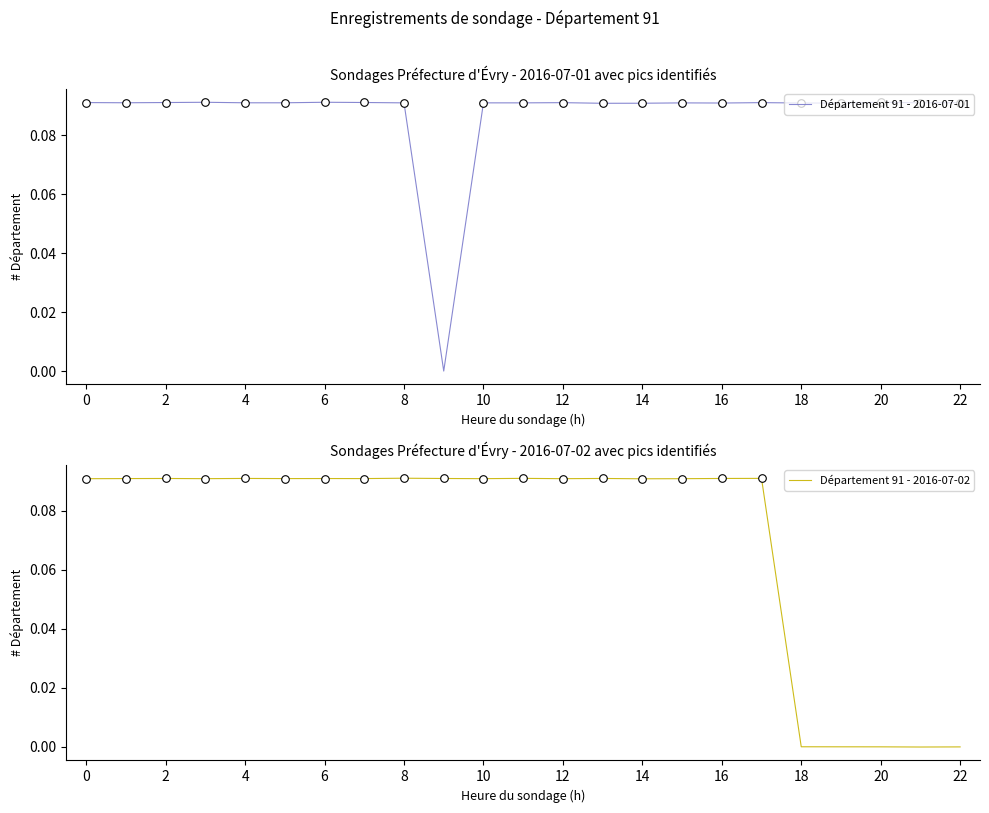

Which series has the largest total across all categories?

Département 91 - 2016-07-01